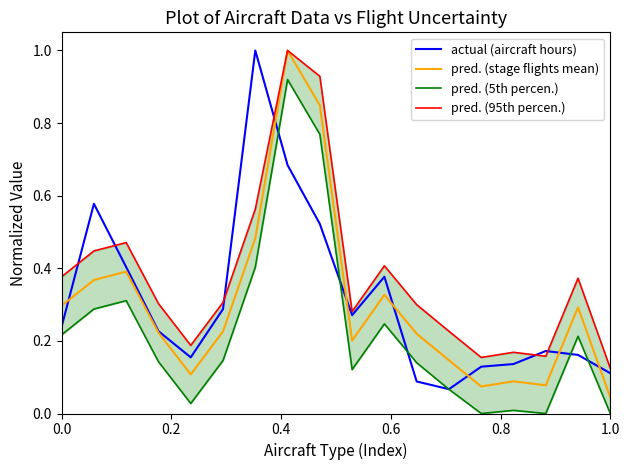

Reading left to right, list all the values displayed in this chart.

actual (aircraft hours): 0.2	0.6	0.4	0.2	0.2	0.3	1.0	0.7	0.5	0.3	0.4	0.1	0.1	0.1	0.1	0.2	0.2	0.1
pred. (stage flights mean): 0.3	0.4	0.4	0.2	0.1	0.2	0.5	1.0	0.8	0.2	0.3	0.2	0.1	0.1	0.1	0.1	0.3	0.0
pred. (5th percen.): 0.2	0.3	0.3	0.1	0.0	0.1	0.4	0.9	0.8	0.1	0.2	0.1	0.1	0.0	0.0	0.0	0.2	0.0
pred. (95th percen.): 0.4	0.4	0.5	0.3	0.2	0.3	0.6	1.0	0.9	0.3	0.4	0.3	0.2	0.2	0.2	0.2	0.4	0.1